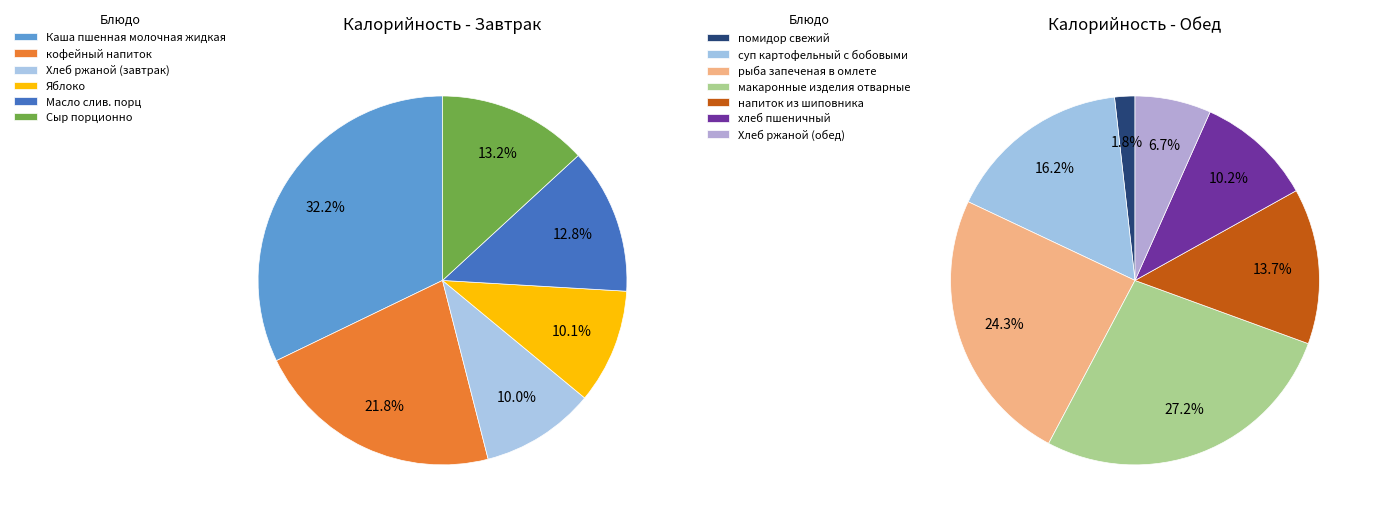

Which category has the smallest portion of the pie?

помидор свежий